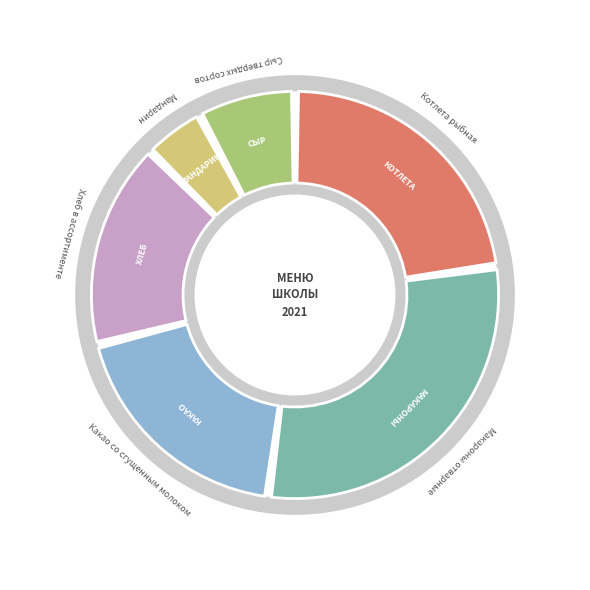

Combined, what portion of the pie is Сыр твердых сортов and Макароны отварные?

37.1%